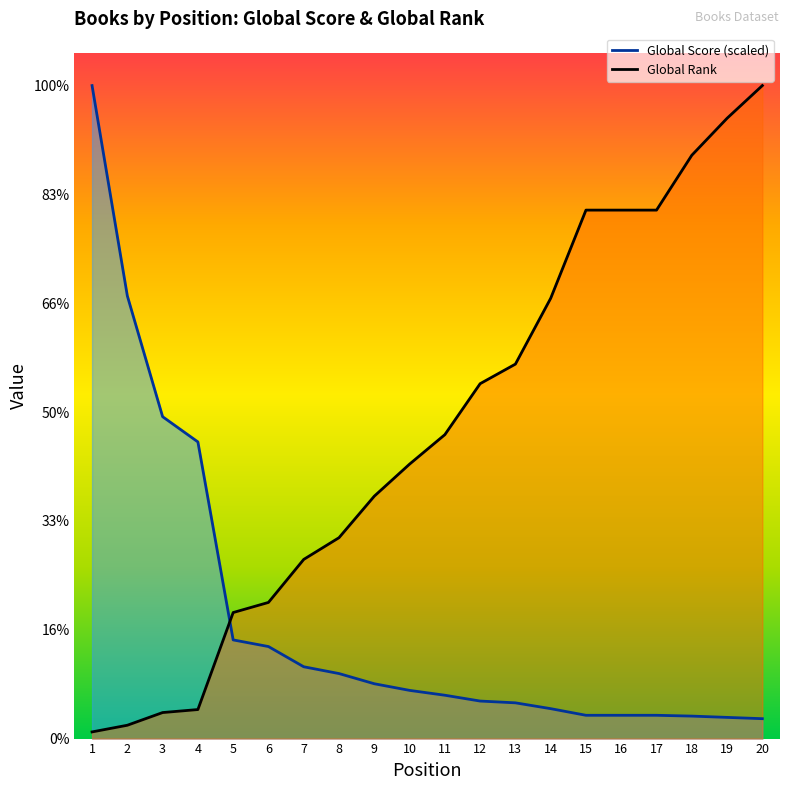

True or false: Global Rank has a value of 1121.2 at 6.

False